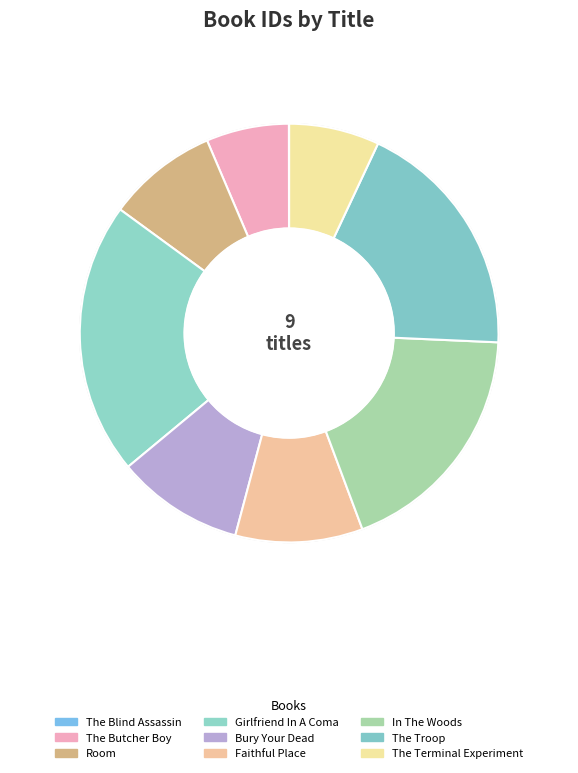

Approximately how many times larger is the value at Girlfriend In A Coma compared to Faithful Place?

2.1